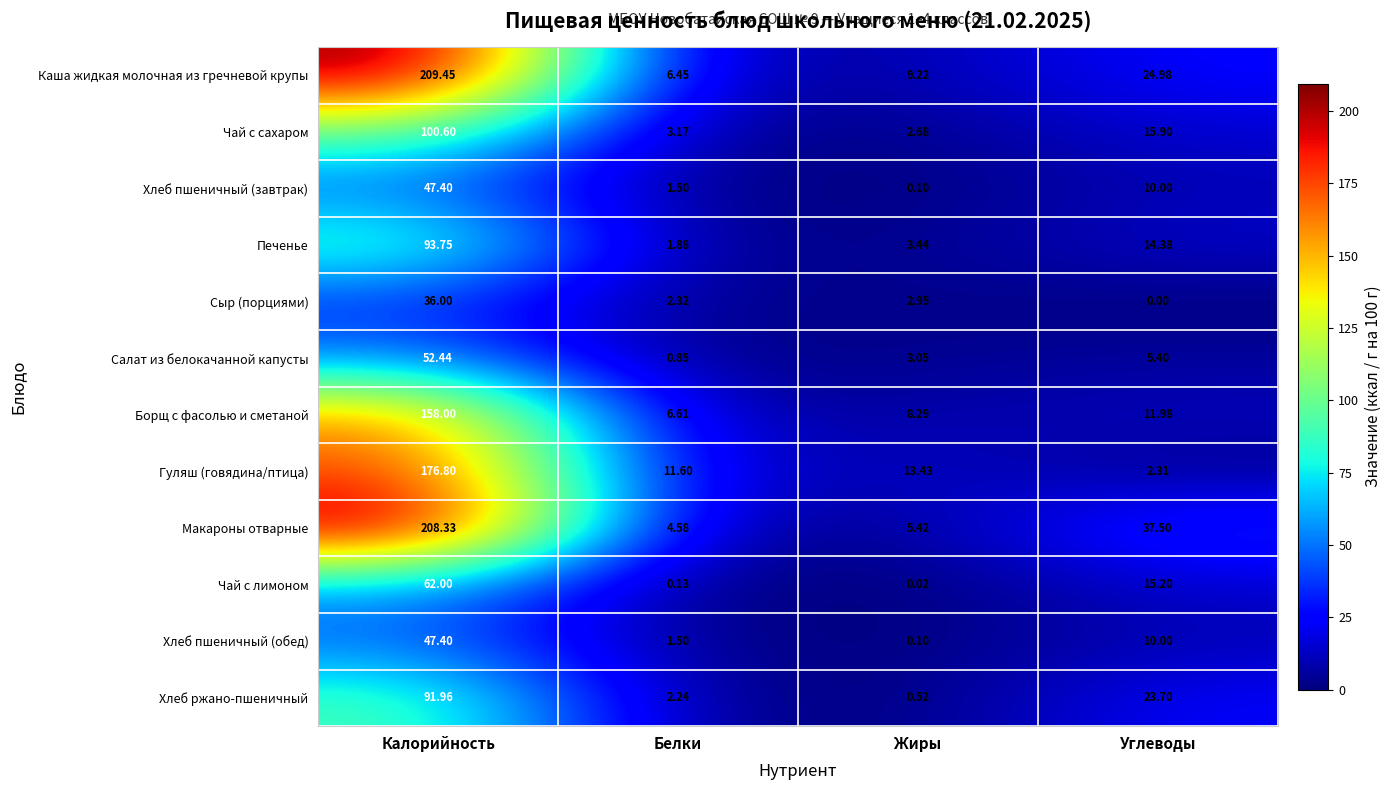

At which category is the sum across all series the highest?

Калорийность